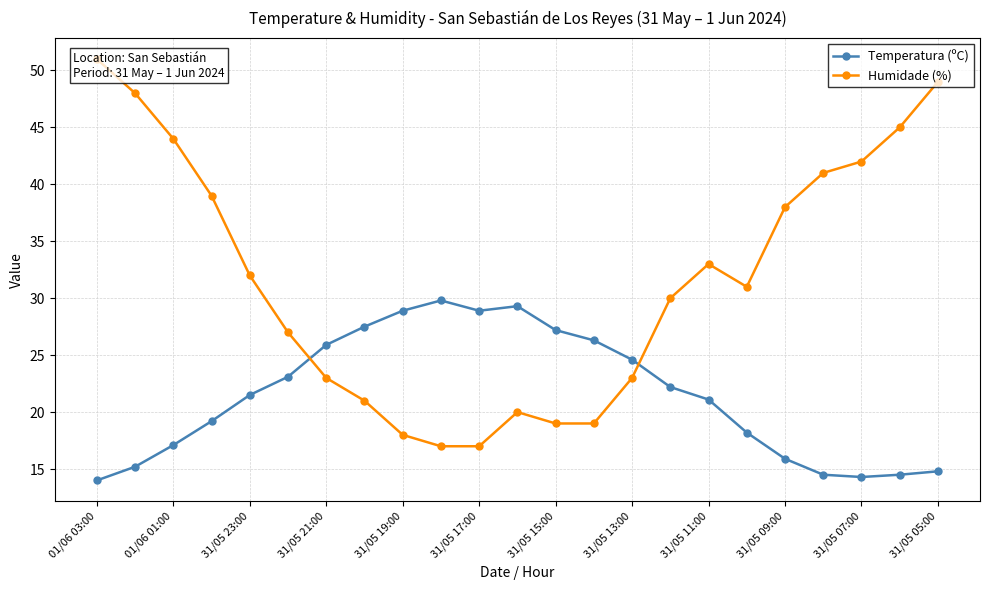

What is the maximum value shown in the chart?

51.0